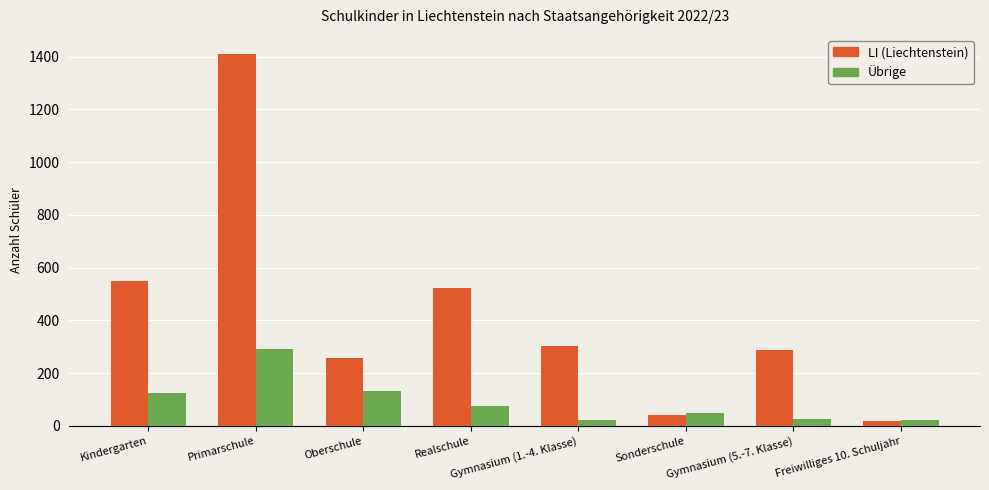

What is the spread (max minus min) of values at Oberschule?

127